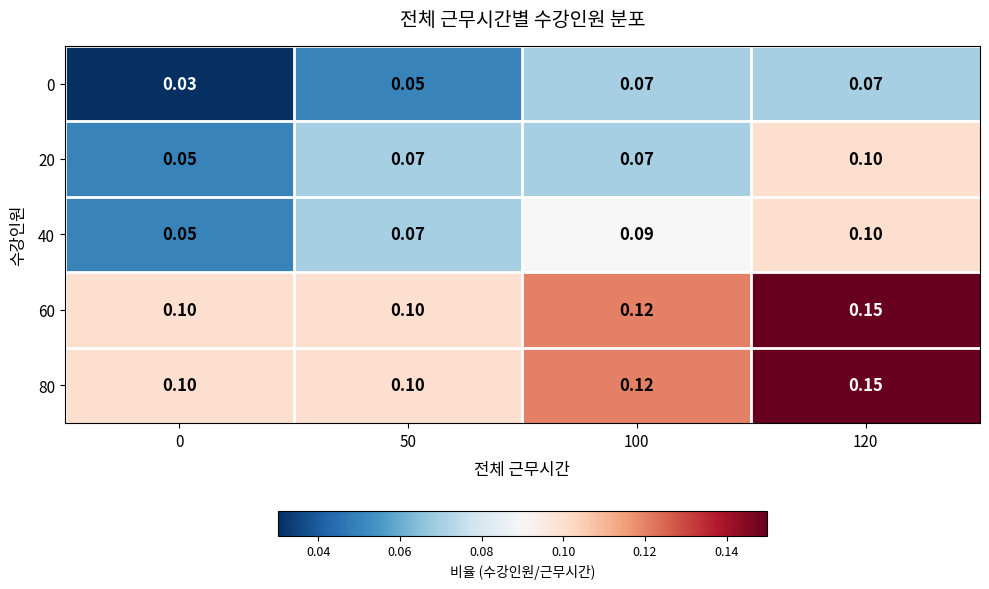

Is the value of 20 at 100 greater than the value of 40 at 100?

No